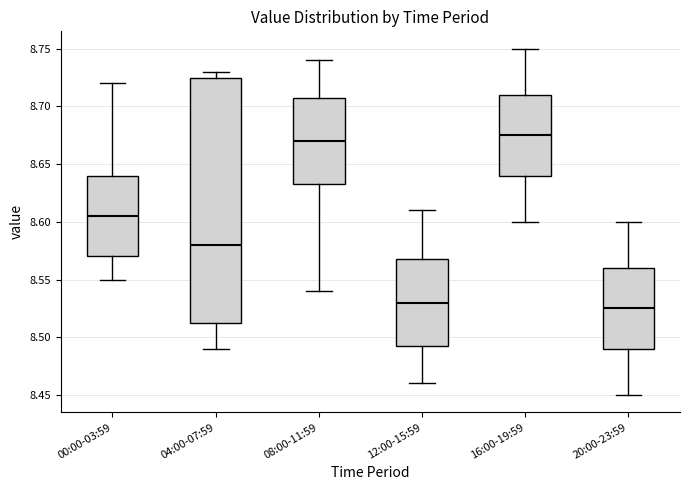

Reading left to right, read every box against the y-axis: the position of its median line, the range the box covers, and the ends of its whiskers. The values are not printed on the chart, so give them approximately, as read against the axis.

00:00-03:59: median 8.605, box 8.570 to 8.640, whiskers 8.550 to 8.720
04:00-07:59: median 8.580, box 8.515 to 8.725, whiskers 8.490 to 8.730
08:00-11:59: median 8.670, box 8.635 to 8.710, whiskers 8.540 to 8.740
12:00-15:59: median 8.530, box 8.495 to 8.570, whiskers 8.460 to 8.610
16:00-19:59: median 8.675, box 8.640 to 8.710, whiskers 8.600 to 8.750
20:00-23:59: median 8.525, box 8.490 to 8.560, whiskers 8.450 to 8.600